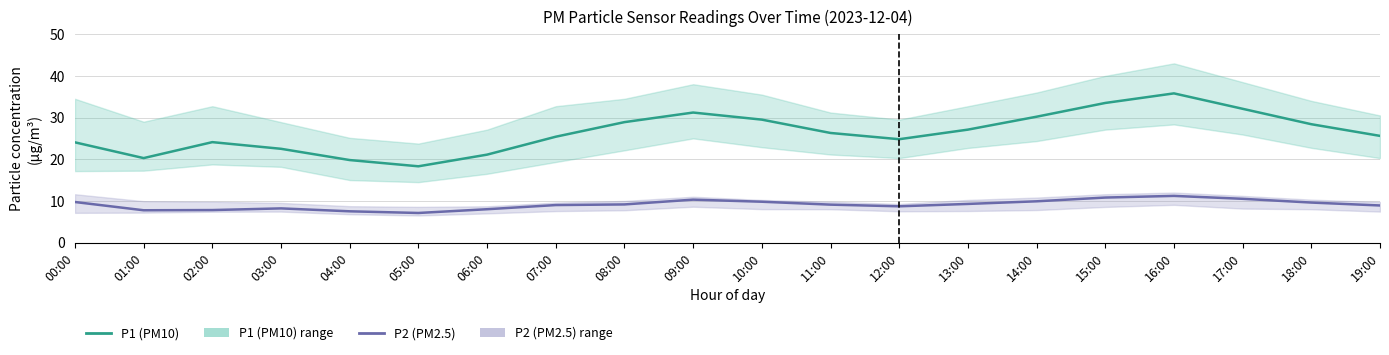

What are all the series names shown in the legend?

P1 (PM10), P2 (PM2.5)